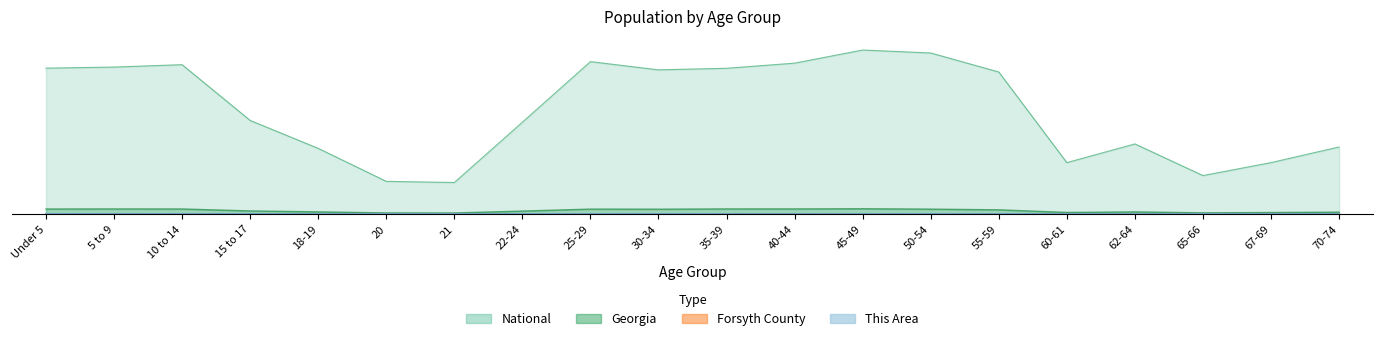

Between 30-34 and 40-44, which series saw the biggest shift?

National